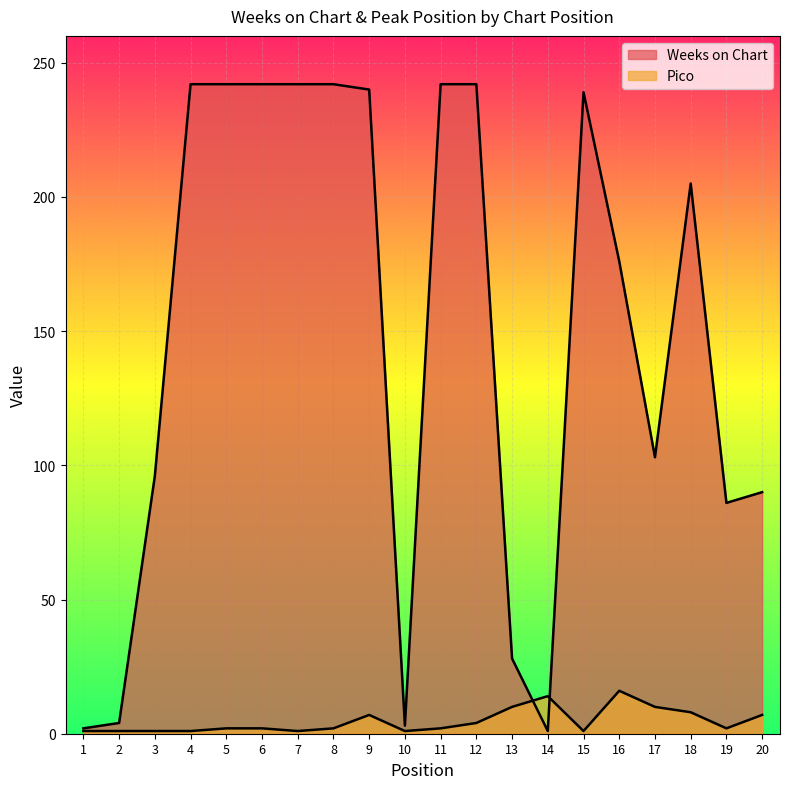

What is the minimum value for Weeks on Chart?

1